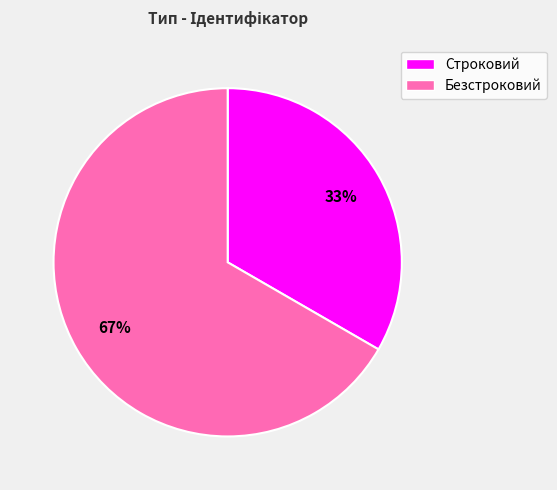

Is there any slice that represents more than half of the pie?

Yes